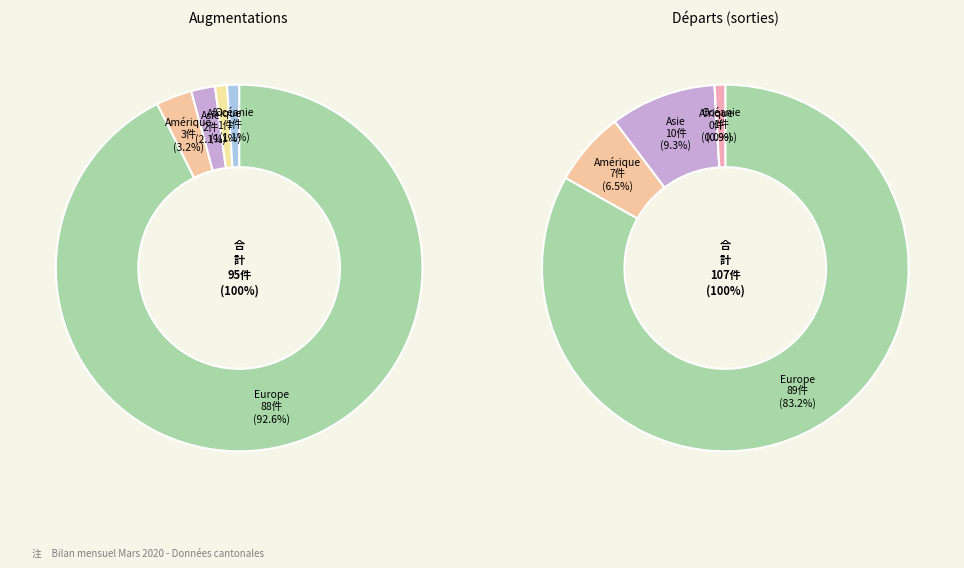

What is the change in value from Europe to Asie?

-86